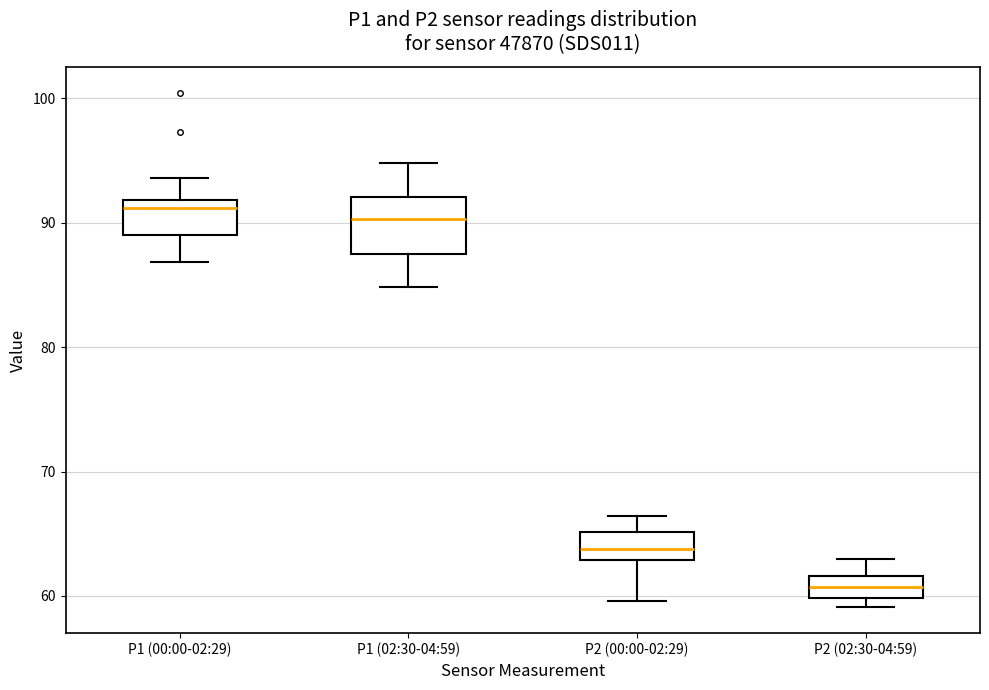

Where does the median line of the box for P1 (00:00-02:29) sit on the y-axis? The values are not printed on the chart, so give them approximately, as read against the axis.

91